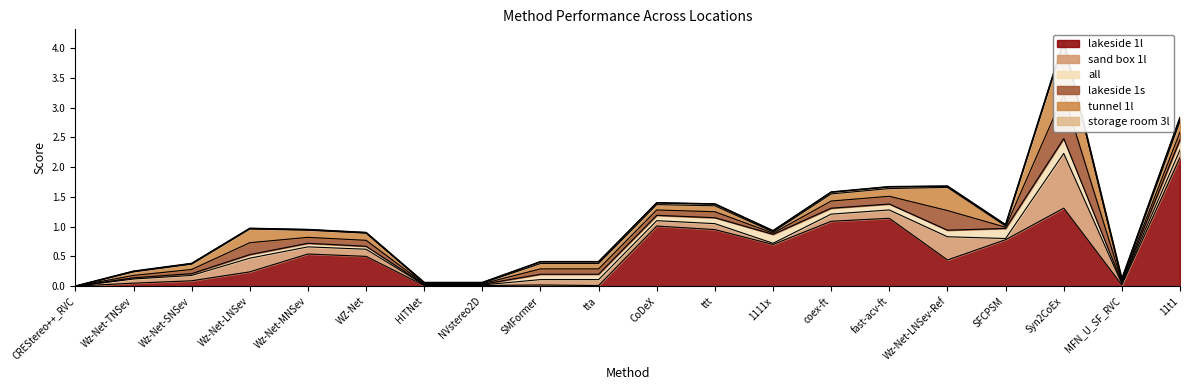

In all, how many points are higher than both neighbors (excluding endpoints)?

2